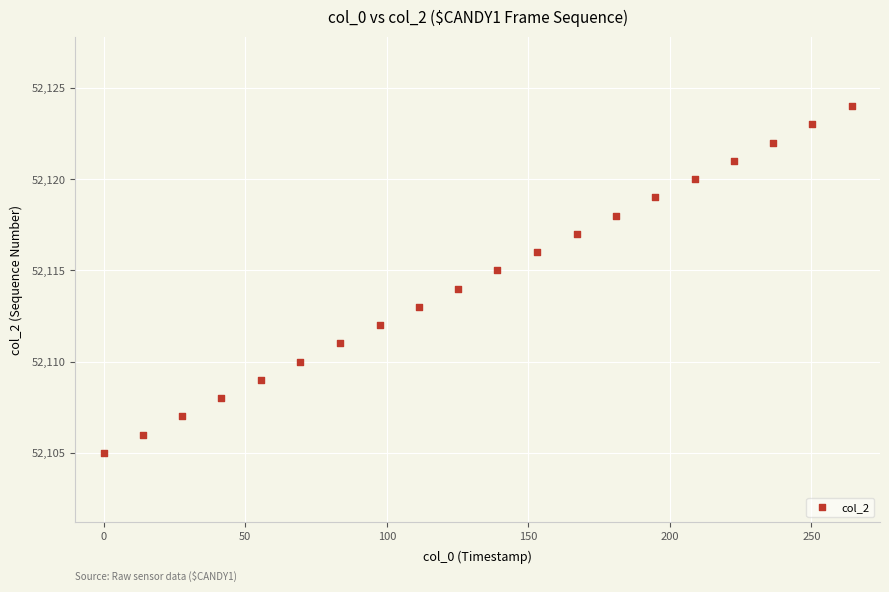

What is the range of Y values (max minus min)?

19